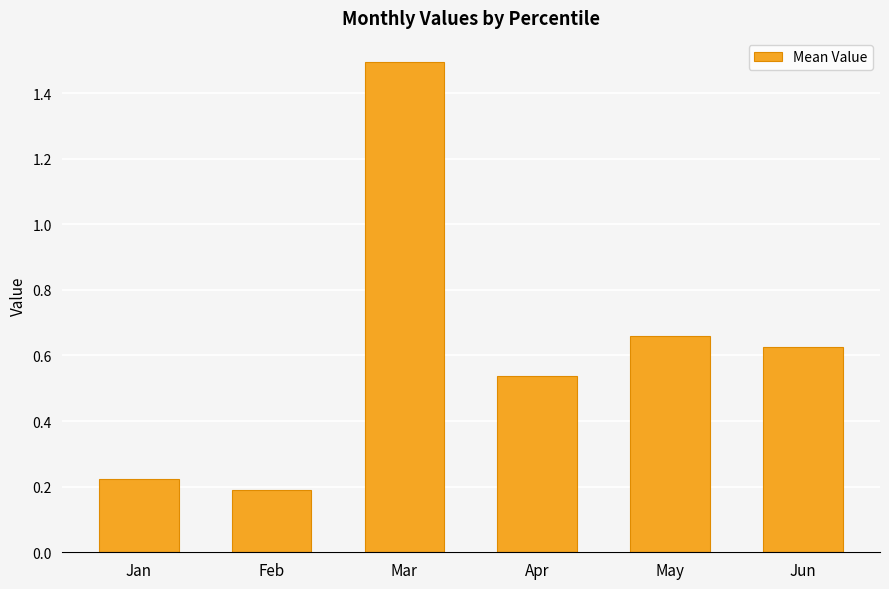

What is the sum of all values?

3.7